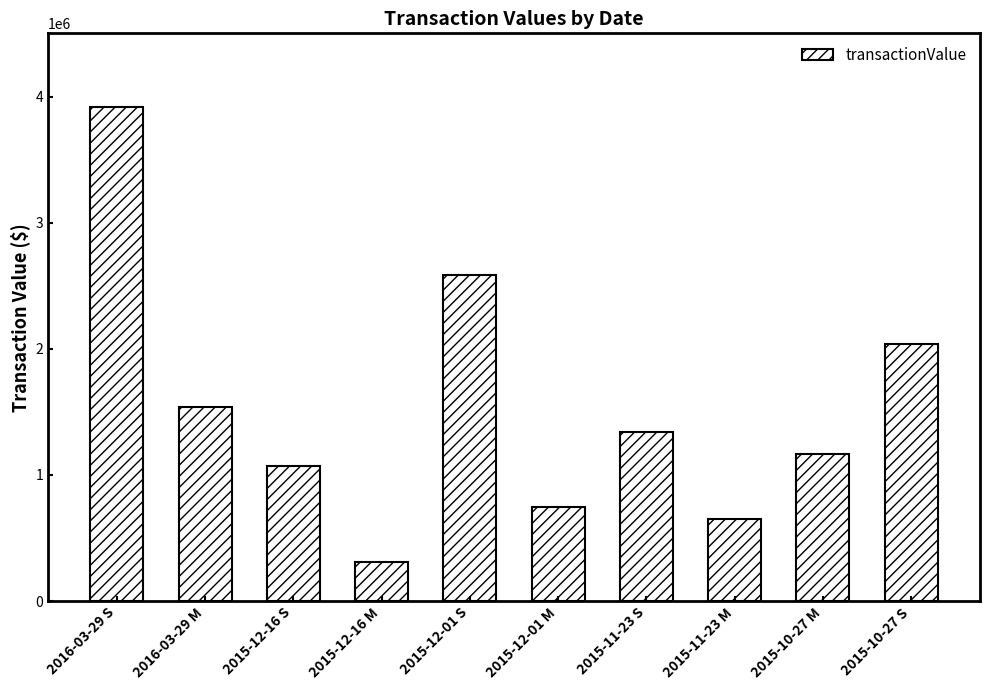

What is the difference between the second highest and second lowest values?

1940036